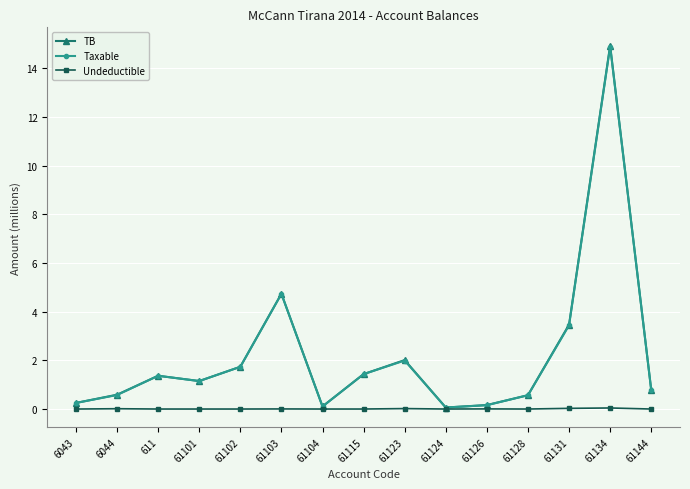

True or false: TB has more than 1 interior local peaks.

True